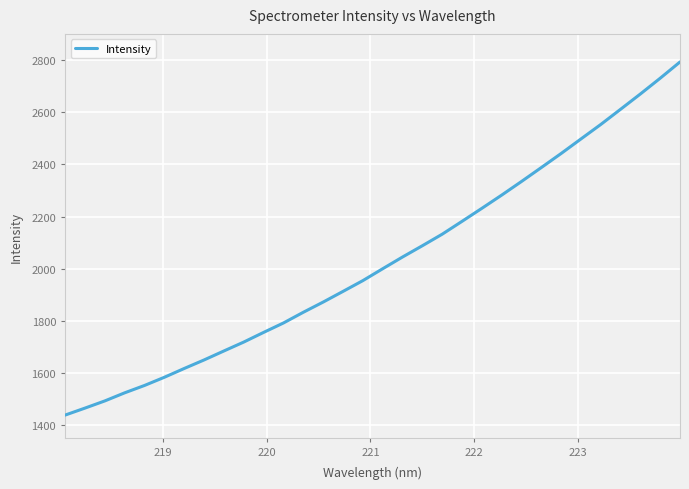

How many values exceed 2000?

16